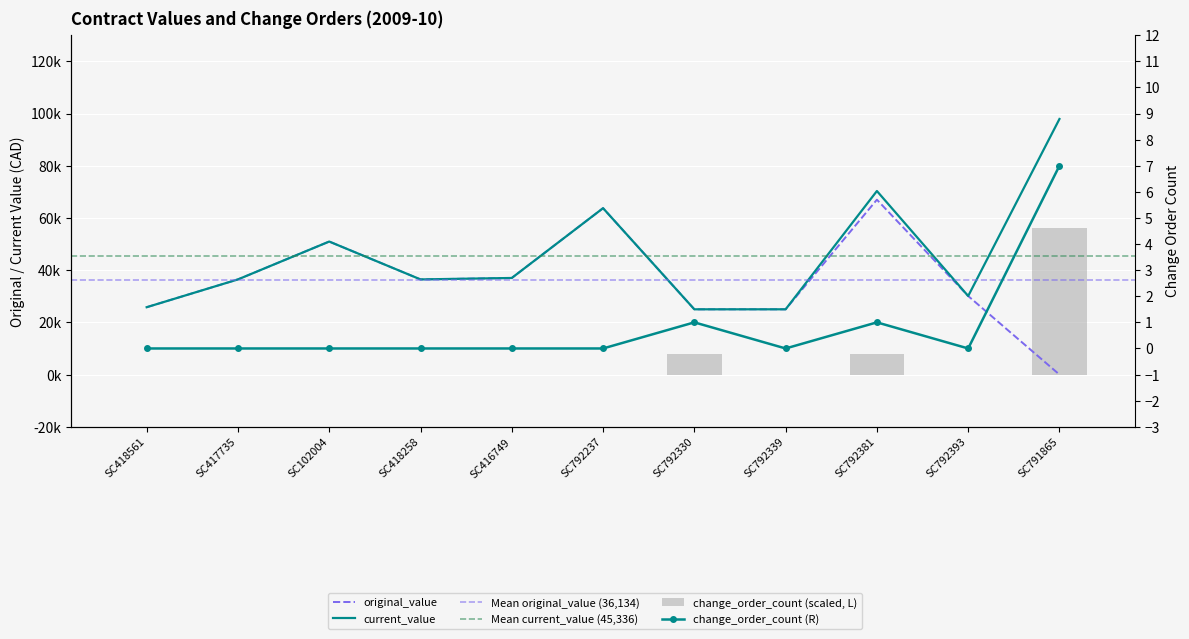

Count the number of data series in this chart.

3